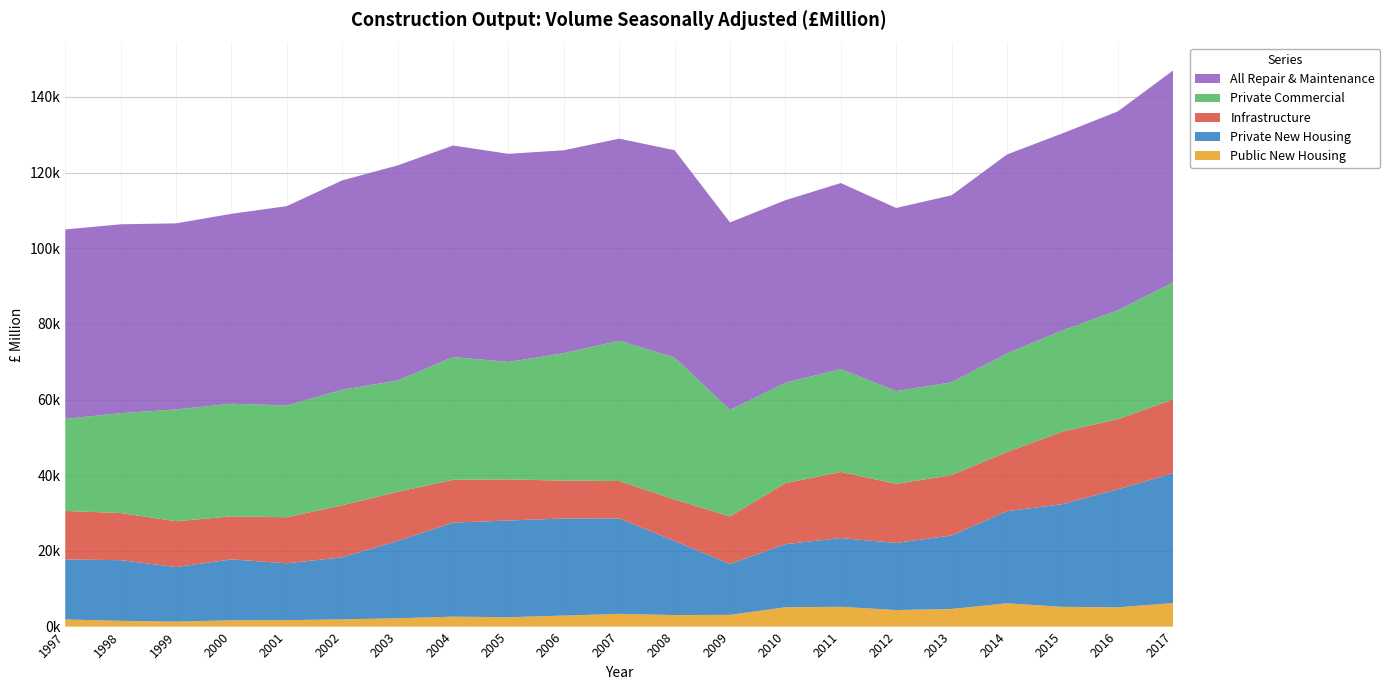

Reading left to right, list all the values displayed in this chart.

Public New Housing: 1885	1526	1323	1661	1700	1924	2189	2629	2473	2915	3366	3042	3104	5117	5228	4376	4665	6158	5215	5102	6213
Private New Housing: 15863	16022	14412	16102	15030	16380	20448	24845	25571	25649	25231	19579	13454	16668	18176	17737	19406	24335	27137	31189	34303
Infrastructure: 12816	12462	12114	11367	12173	13764	12975	11323	10861	10012	9874	10975	12572	16113	17459	15613	15965	15629	19166	18521	19520
Private Commercial: 24341	26380	29536	29762	29548	30524	29413	32439	31031	33680	37069	37506	28098	26542	27189	24513	24520	26059	26743	28768	30932
All Repair & Maintenance: 50054	49930	49186	50198	52675	55335	56860	55902	55004	53631	53413	54793	49584	48244	49168	48397	49429	52584	52085	52564	56014